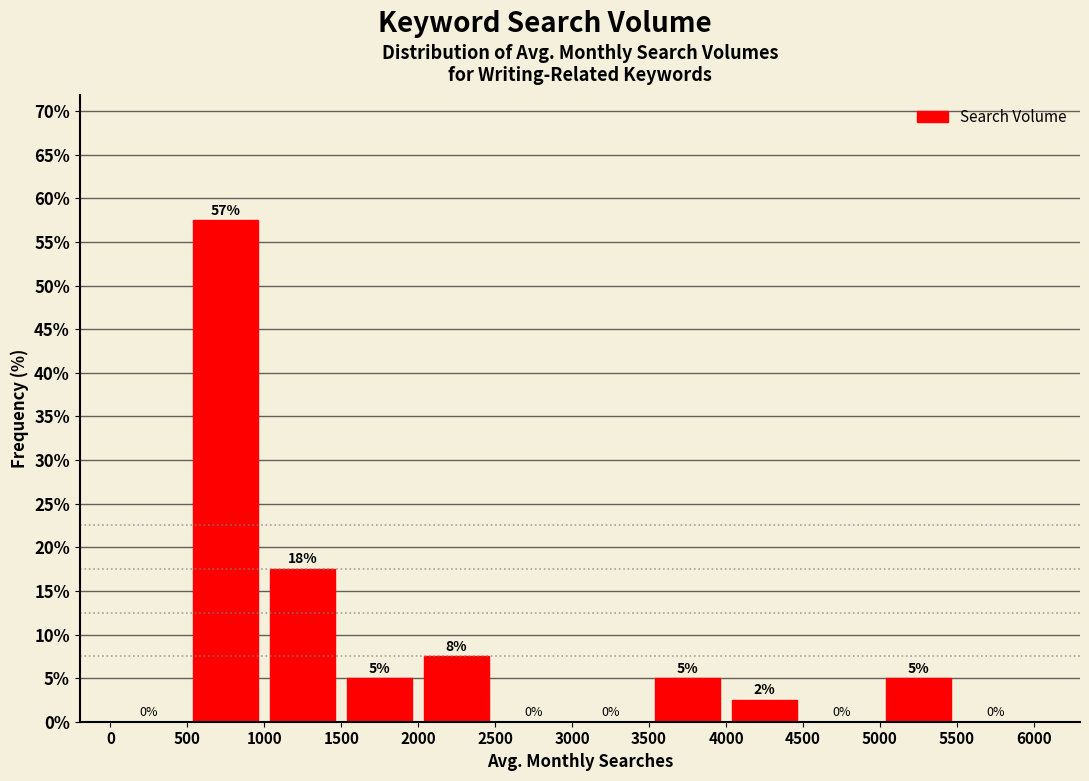

Which range on the x-axis has the tallest bar?

500 to 1000